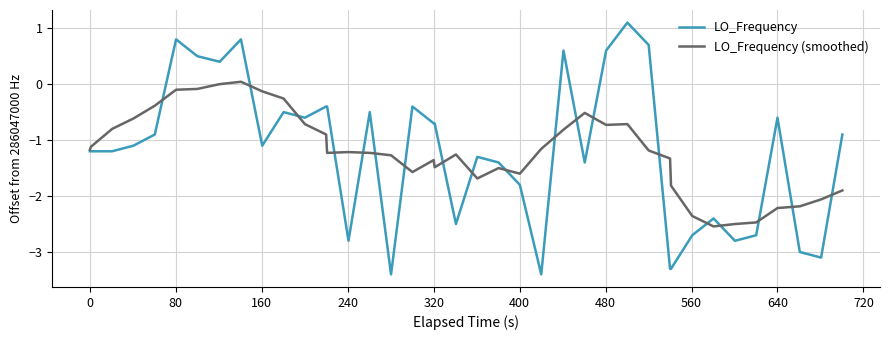

Rank the series by their maximum value, from highest to lowest.

LO_Frequency, LO_Frequency (smoothed)